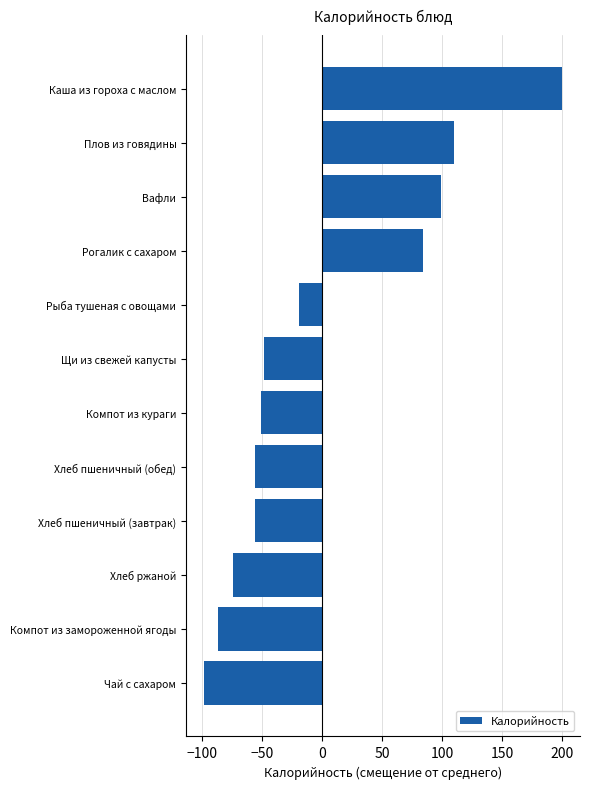

What is the change in value from Хлеб ржаной to Рыба тушеная с овощами?

+54.7